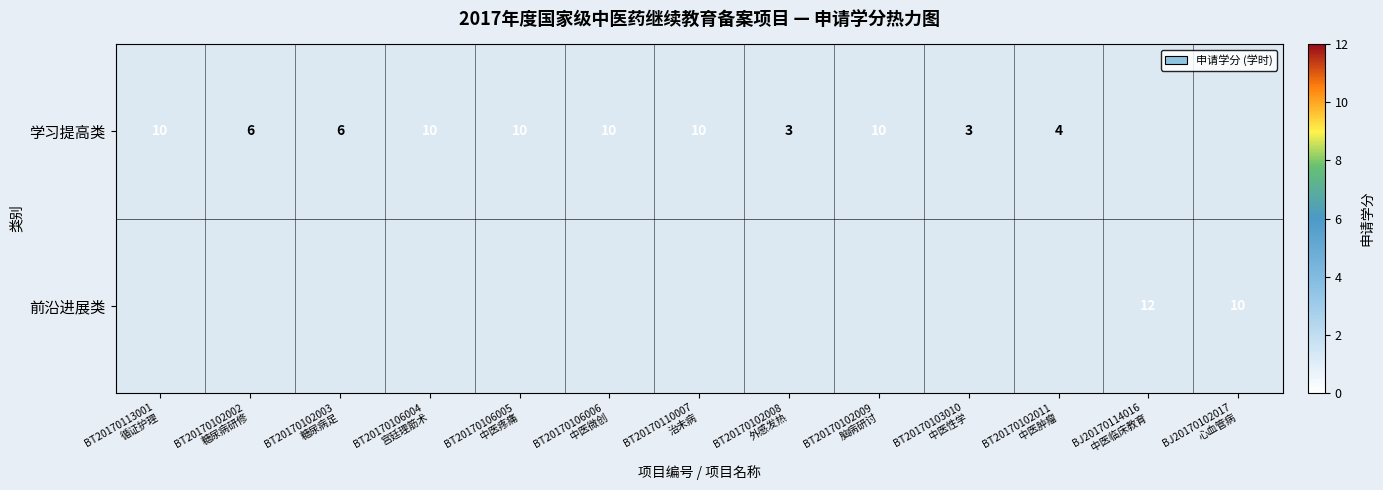

Rank the series by their average value, from highest to lowest.

学习提高类, 前沿进展类